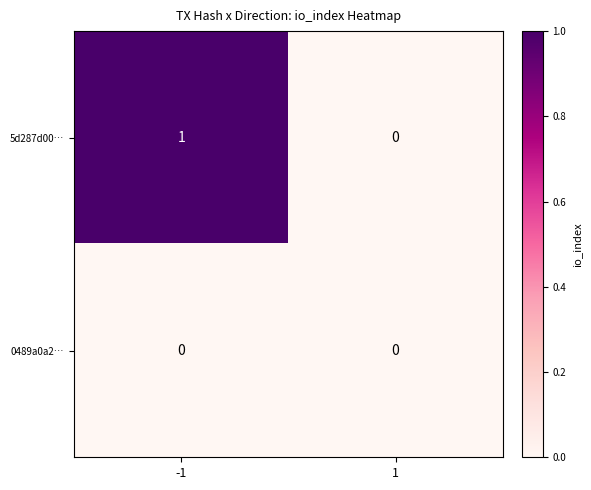

Which series has the largest total across all categories?

5d287d00…